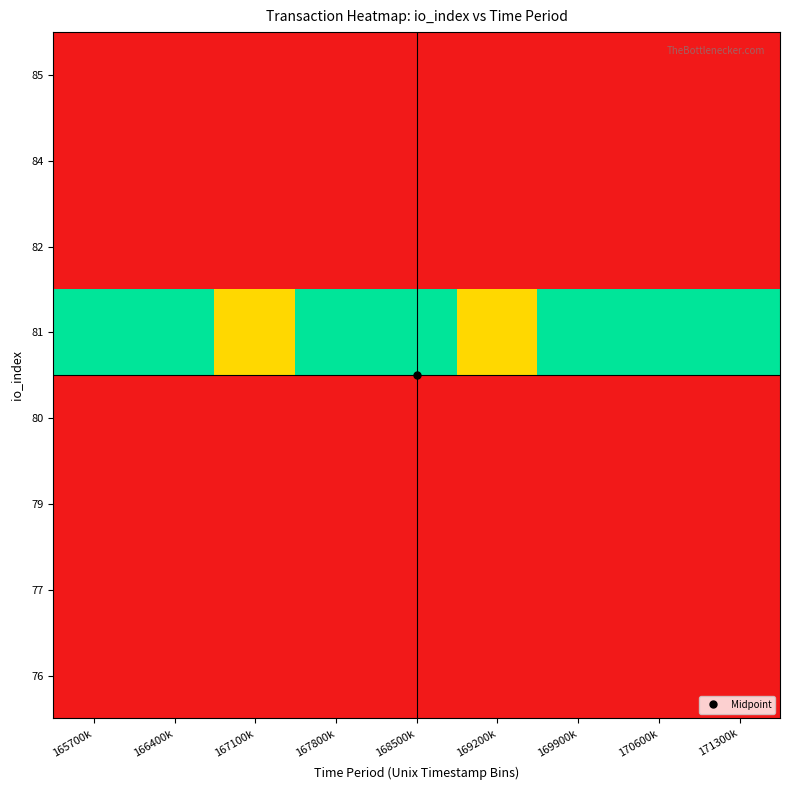

Reading left to right, list all the values displayed in this chart.

76: 165700k=0.0	166400k=0.0	167100k=0.0	167800k=0.0	168500k=0.0	169200k=0.0	169900k=0.0	170600k=0.0	171300k=0.0
77: 165700k=0.0	166400k=0.0	167100k=0.0	167800k=0.0	168500k=0.0	169200k=0.0	169900k=0.0	170600k=0.0	171300k=0.0
79: 165700k=0.0	166400k=0.0	167100k=0.0	167800k=0.0	168500k=0.0	169200k=0.0	169900k=0.0	170600k=0.0	171300k=0.0
80: 165700k=0.0	166400k=0.0	167100k=0.0	167800k=0.0	168500k=0.0	169200k=0.0	169900k=0.0	170600k=0.0	171300k=0.0
81: 165700k=100.0	166400k=100.0	167100k=66.7	167800k=100.0	168500k=100.0	169200k=66.7	169900k=100.0	170600k=100.0	171300k=100.0
82: 165700k=0.0	166400k=0.0	167100k=0.0	167800k=0.0	168500k=0.0	169200k=0.0	169900k=0.0	170600k=0.0	171300k=0.0
84: 165700k=0.0	166400k=0.0	167100k=0.0	167800k=0.0	168500k=0.0	169200k=0.0	169900k=0.0	170600k=0.0	171300k=0.0
85: 165700k=0.0	166400k=0.0	167100k=0.0	167800k=0.0	168500k=0.0	169200k=0.0	169900k=0.0	170600k=0.0	171300k=0.0